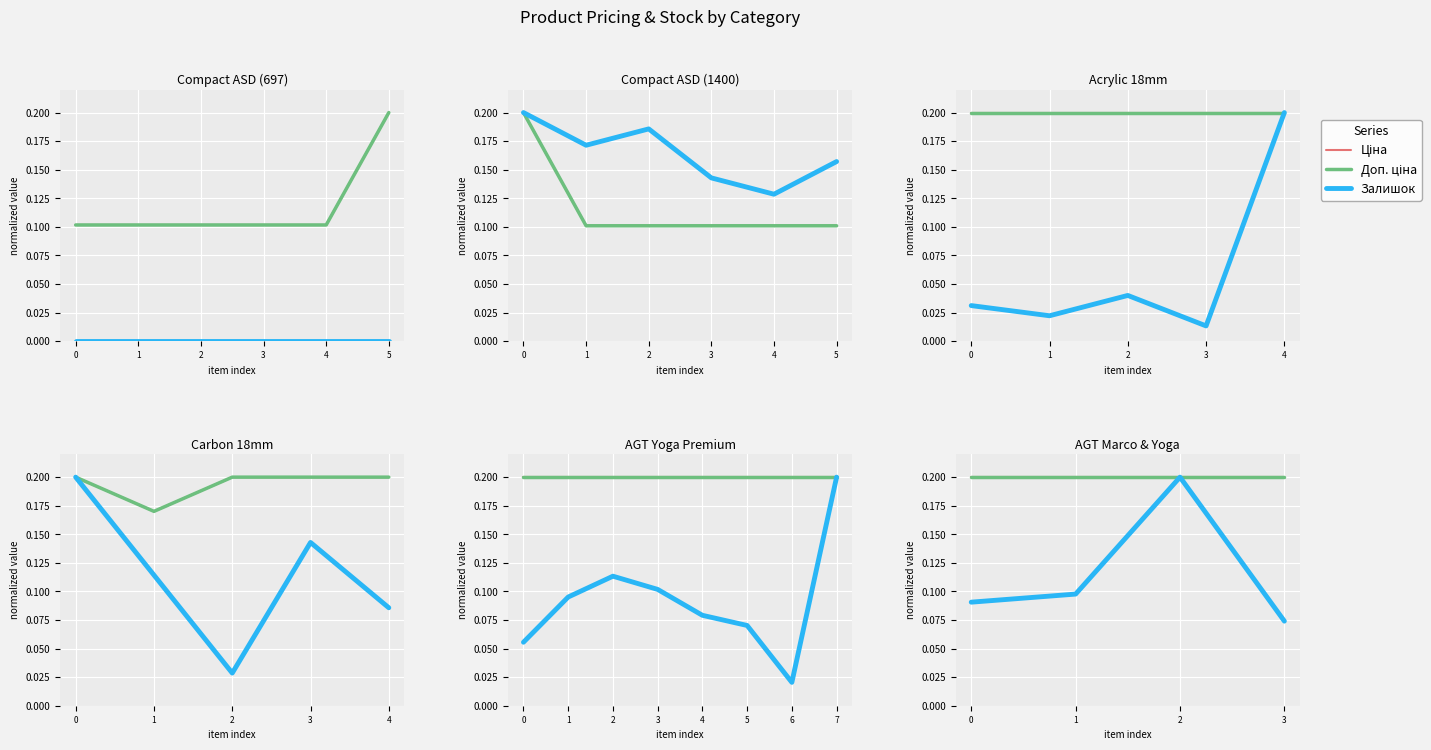

Where is the first local maximum for Залишок?

2